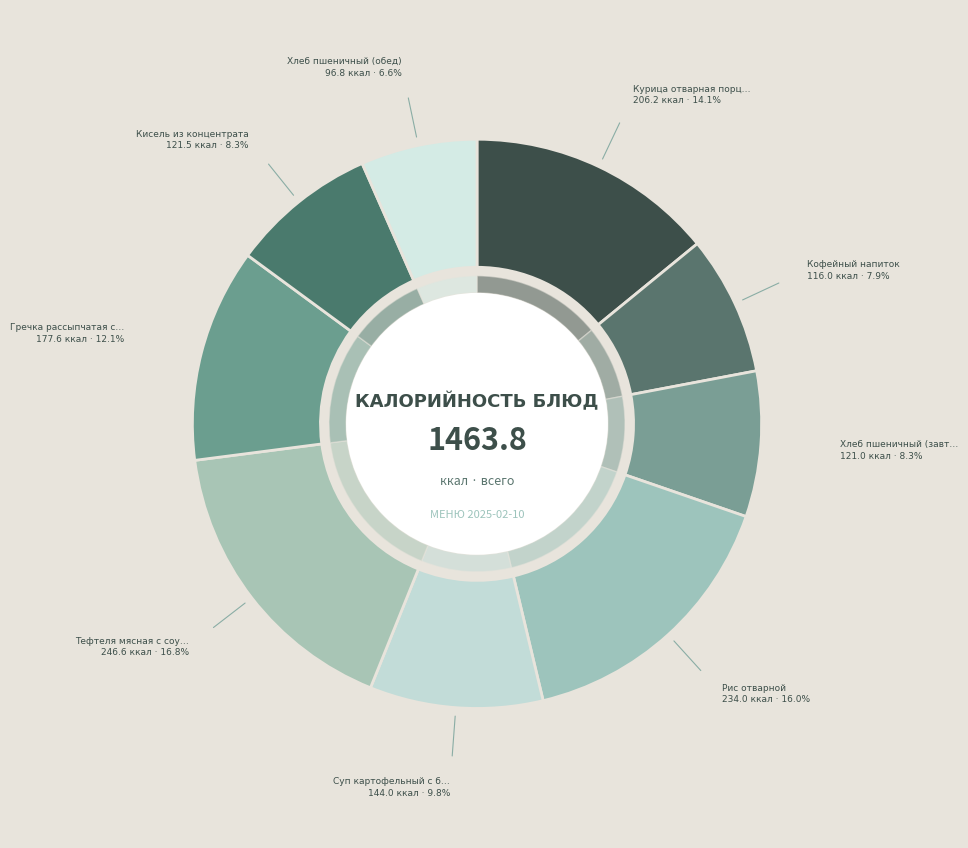

To the nearest percent, what percentage of the pie is Тефтеля мясная с соусом?

17%